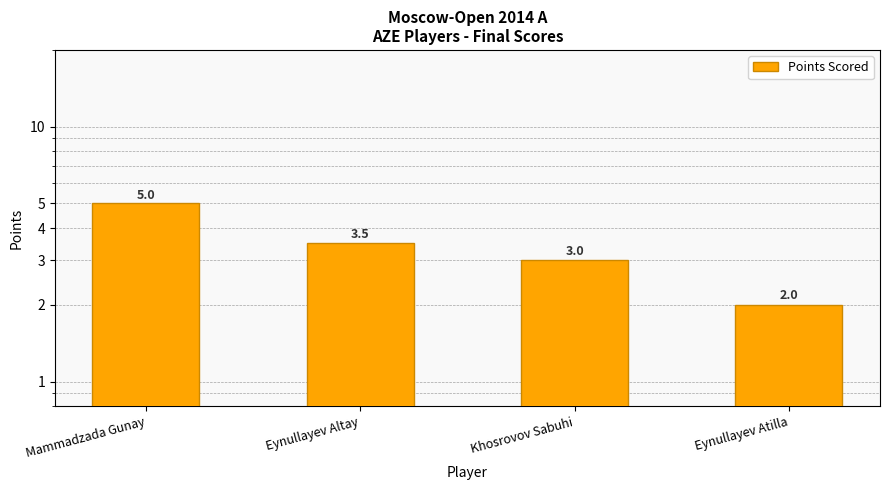

What is the difference between the values at Khosrovov Sabuhi and Eynullayev Altay?

0.5